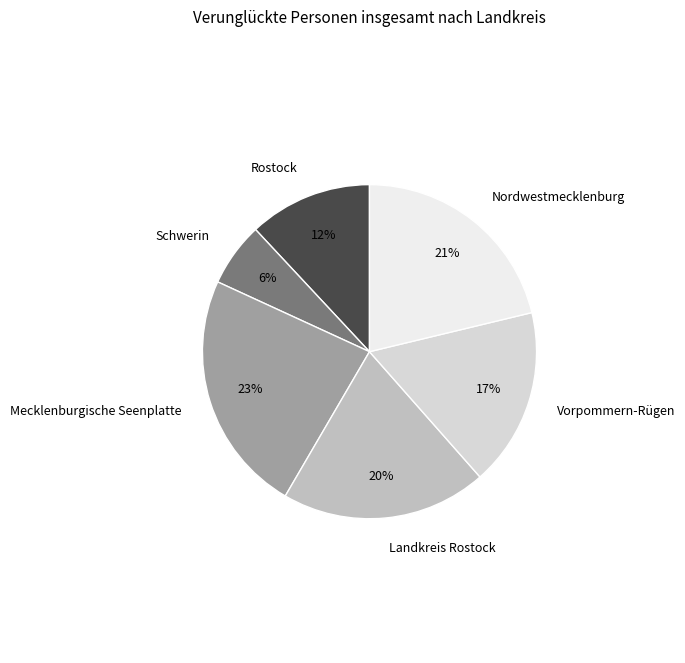

Which slice is the largest?

Mecklenburgische Seenplatte